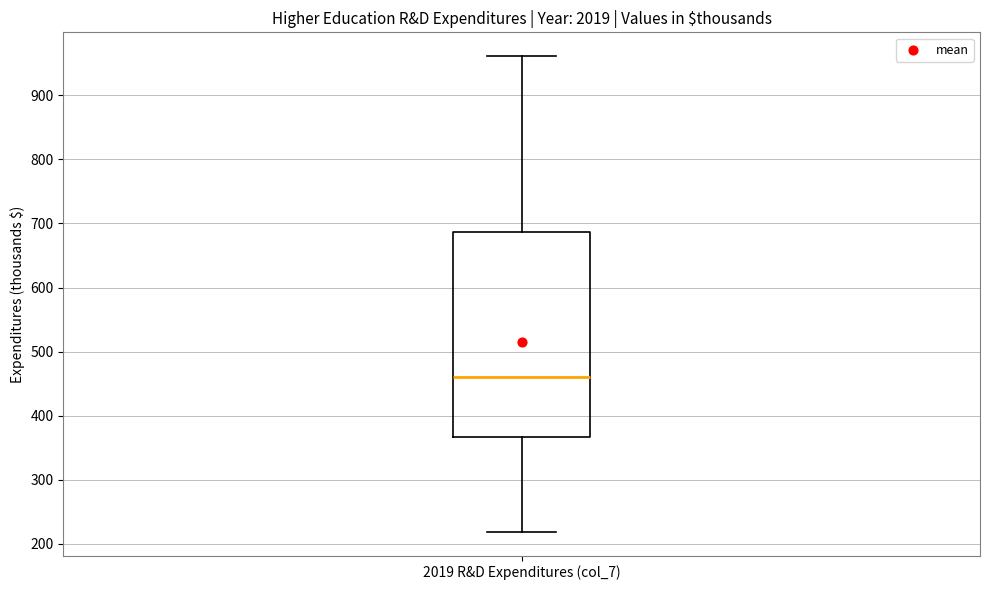

Transcribe this box plot: give where the median line is, the range the box spans, and where the two whiskers end, as read against the y-axis. The values are not printed on the chart, so give them approximately, as read against the axis.

median 460, box 370 to 690, whiskers 220 to 960